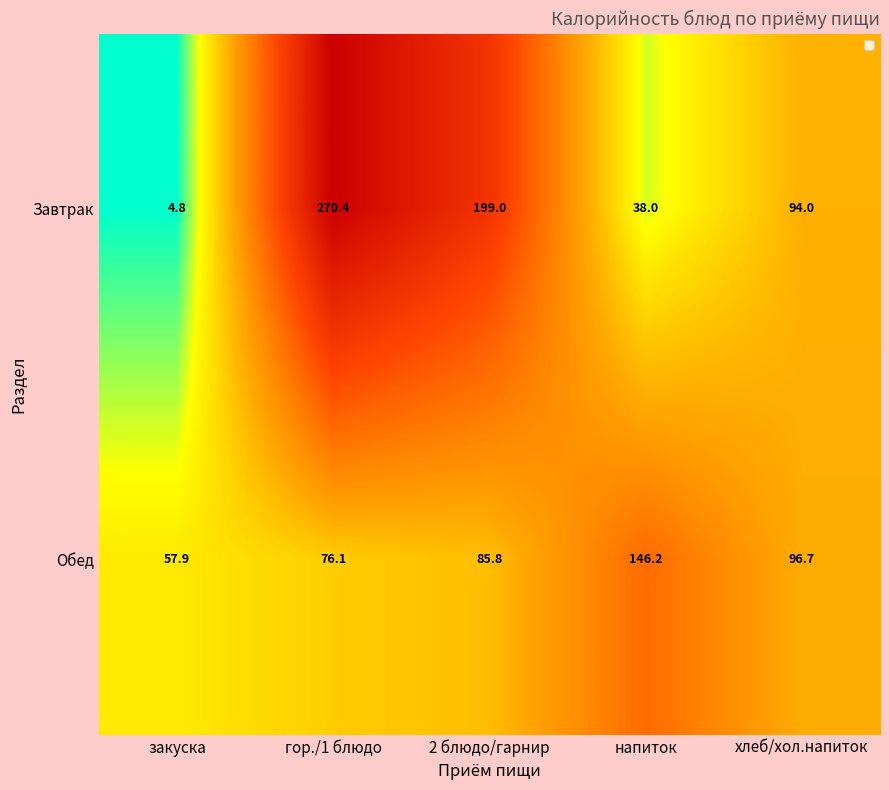

Is it true that Обед equals 142.1 at 2 блюдо/гарнир?

False